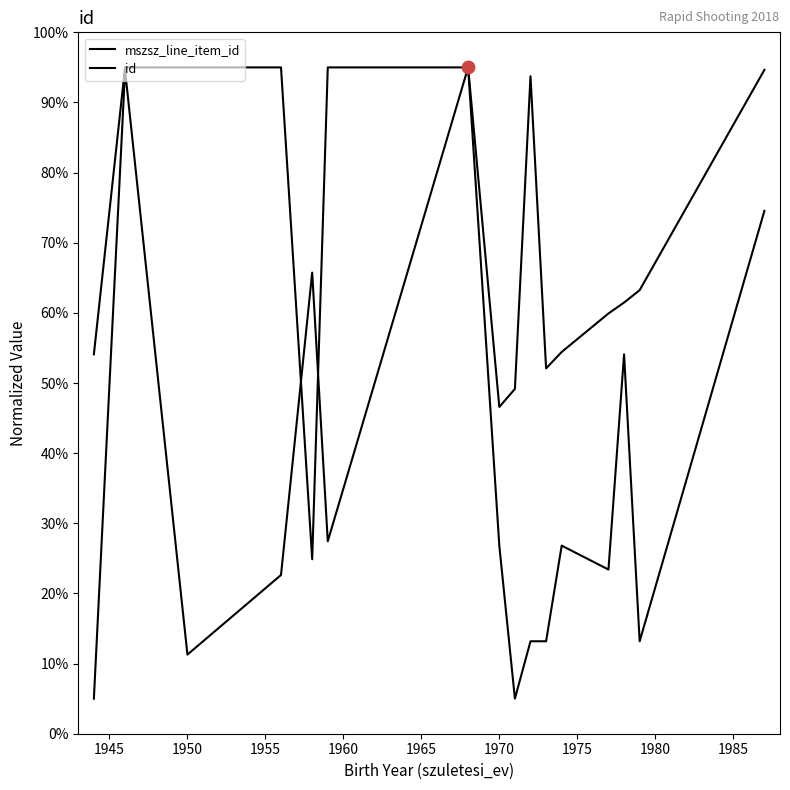

Is the value of mszsz_line_item_id at 12 greater than the value of id at 1955?

Yes